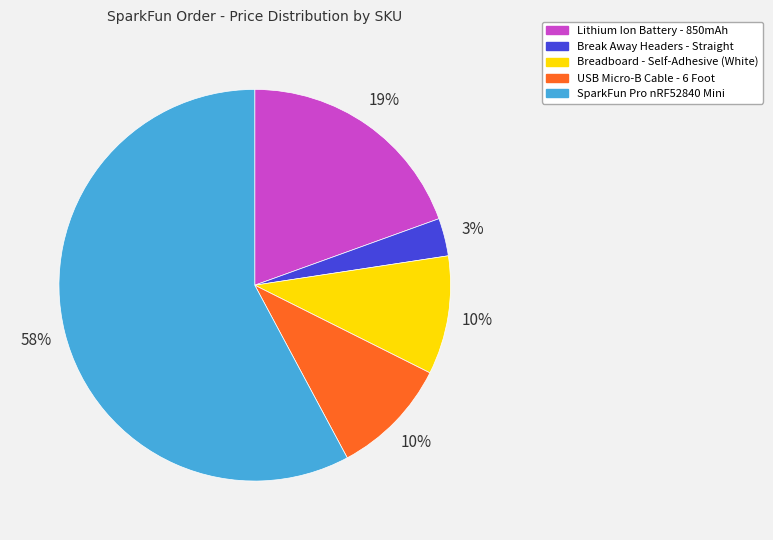

Does any single category account for the majority?

Yes